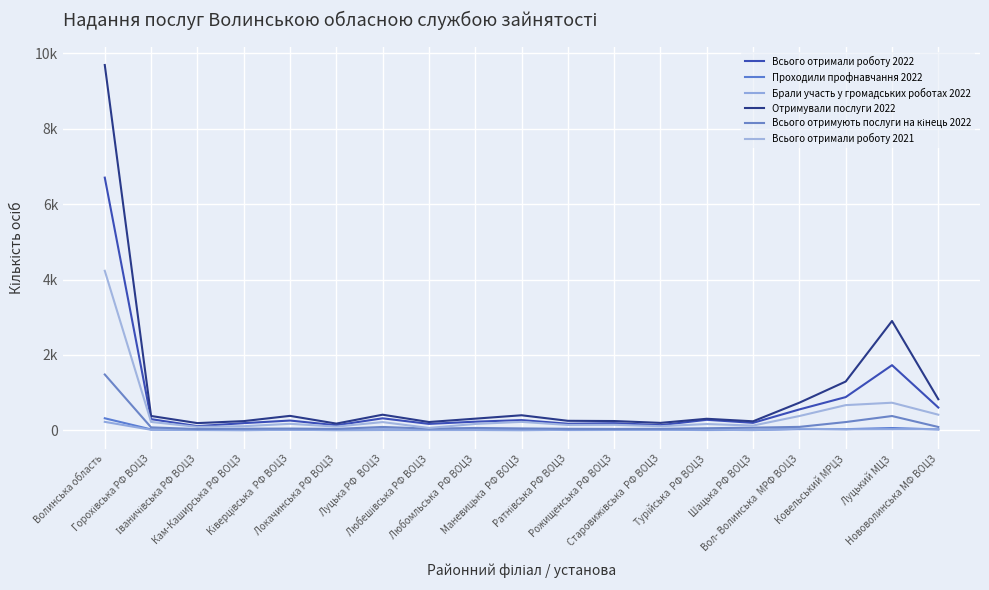

List the series in order of their peak value, highest first.

Отримували послуги 2022, Всього отримали роботу 2022, Всього отримали роботу 2021, Всього отримують послуги на кінець 2022, Проходили профнавчання 2022, Брали участь у громадських роботах 2022